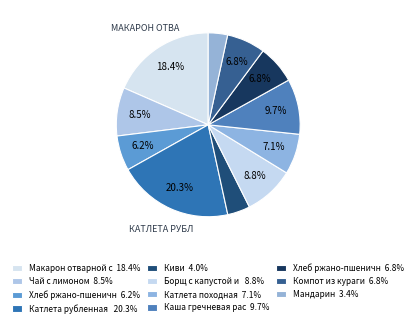

How many segments does this pie chart have?

11